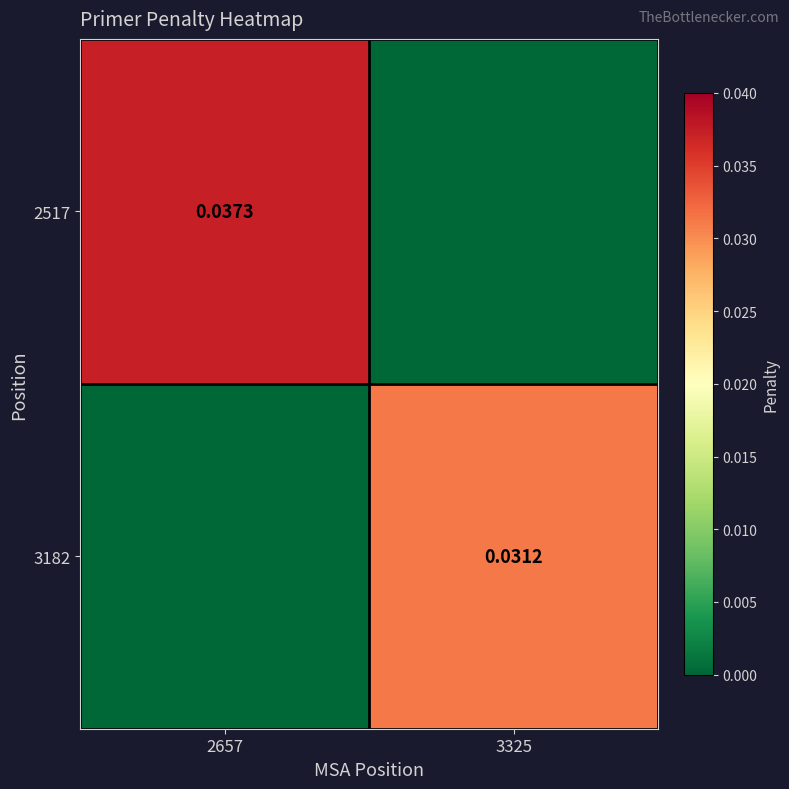

Is the value of 2517 at 2657 greater than the value of 3182 at 3325?

Yes